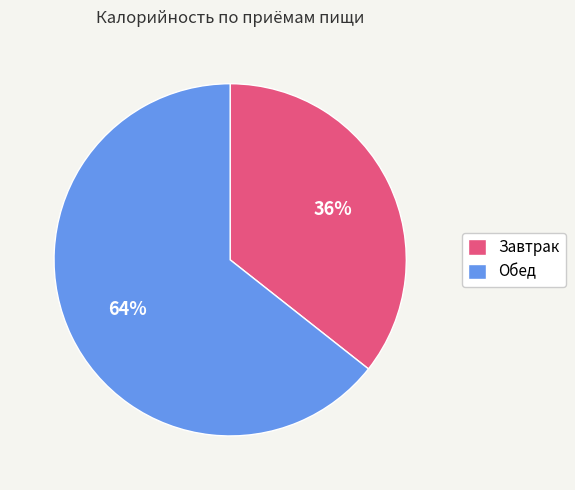

Is it true that Завтрак is 26% of the pie?

False